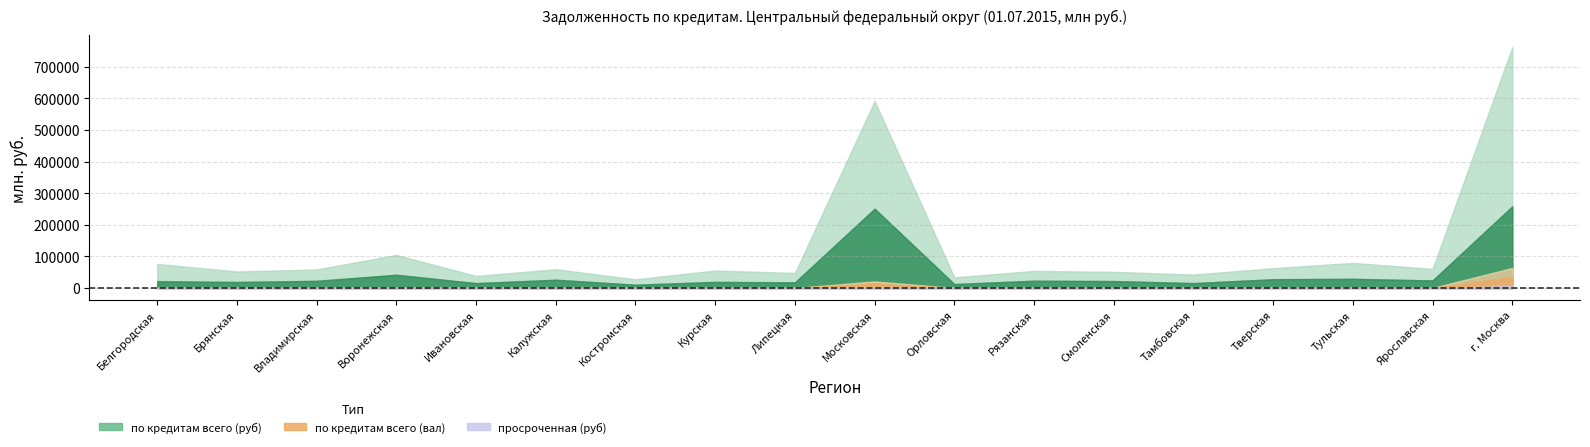

The по ипотечным кредитам (руб) series shows 5366 at Брянская. True or false?

False